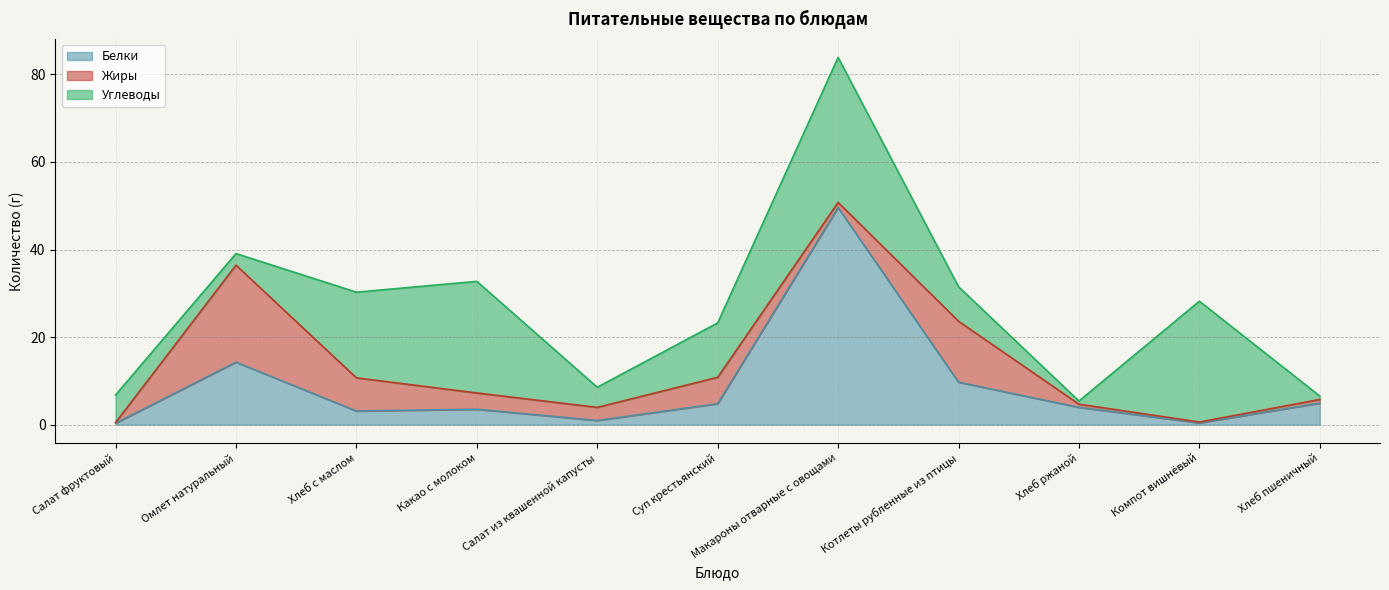

At Хлеб пшеничный, list the series in order from largest to smallest.

Белки, Жиры, Углеводы